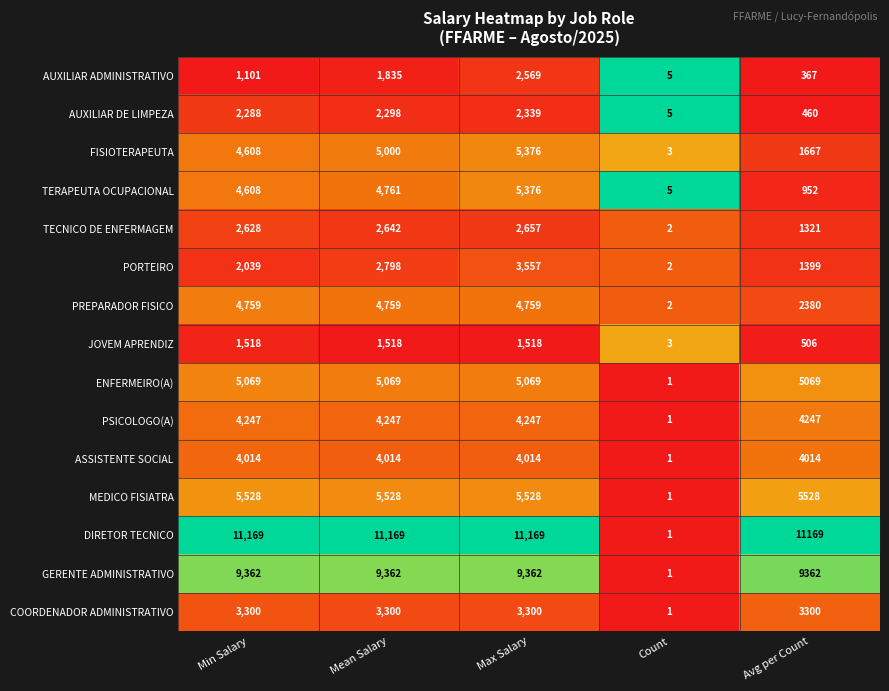

How many data points does each series have?

5